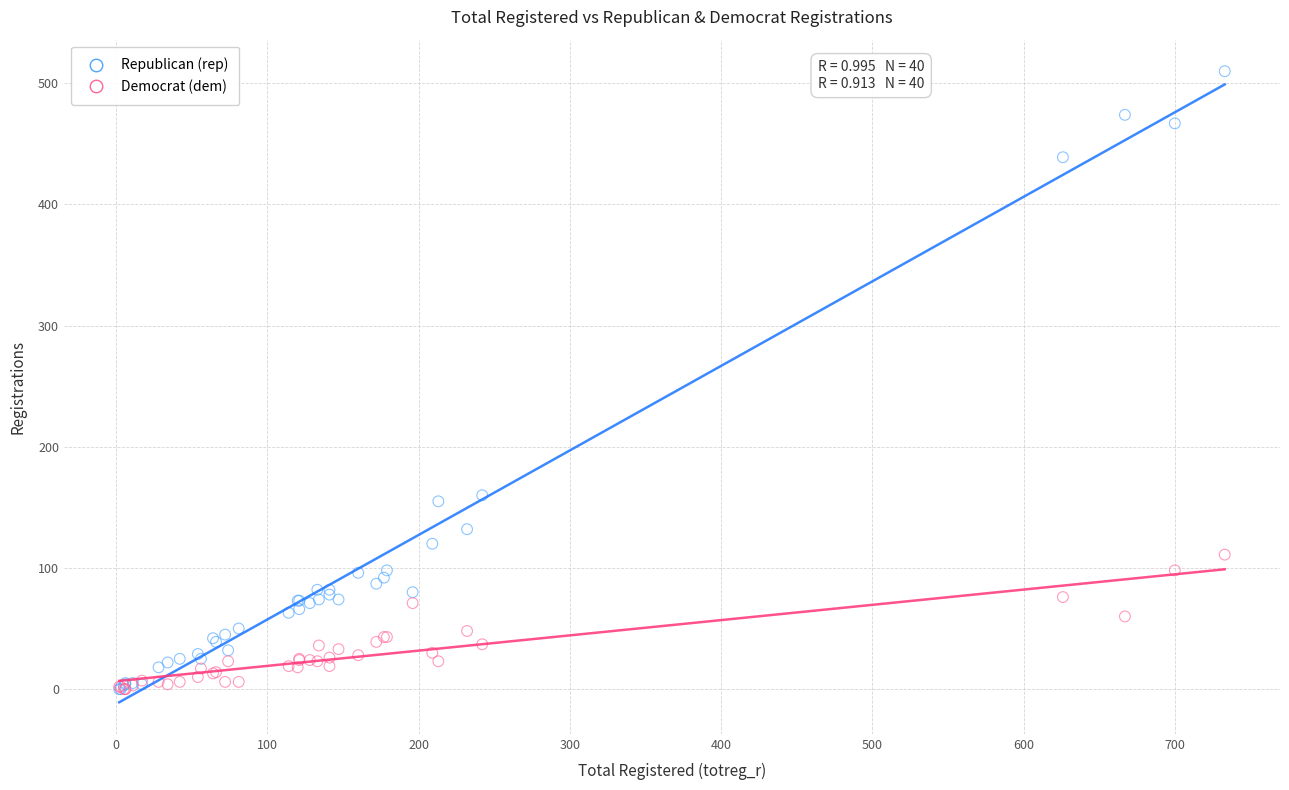

Which series reaches the maximum Y coordinate?

Republican (rep)